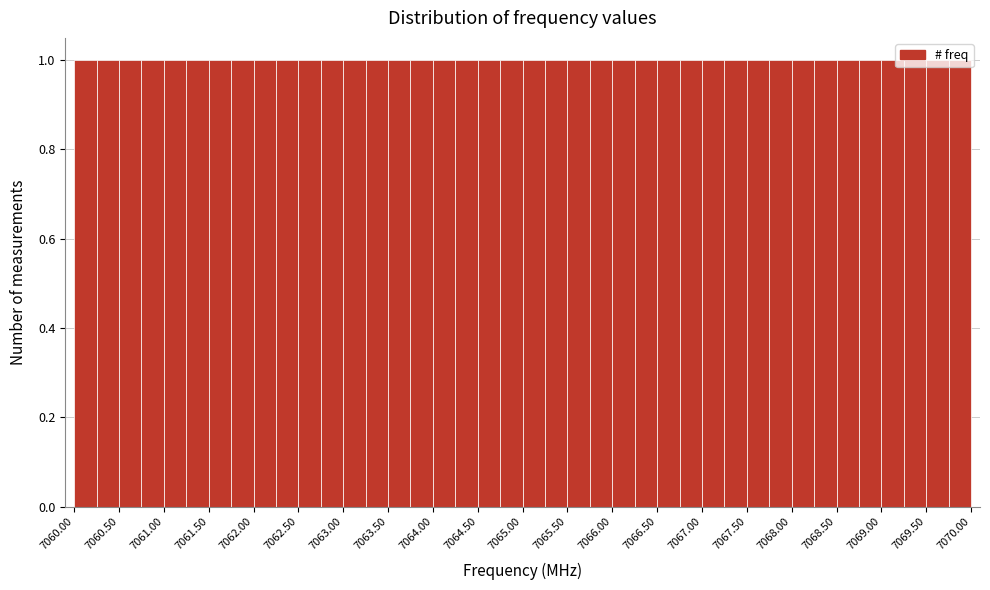

Reading left to right, list every bar in this chart as the range it spans on the x-axis followed by its height. The values are not printed on the chart, so give them approximately, as read against the axis.

7060.00 to 7060.25: 1
7060.25 to 7060.50: 1
7060.50 to 7060.75: 1
7060.75 to 7061.00: 1
7061.00 to 7061.25: 1
7061.25 to 7061.50: 1
7061.50 to 7061.75: 1
7061.75 to 7062.00: 1
7062.00 to 7062.25: 1
7062.25 to 7062.50: 1
7062.50 to 7062.75: 1
7062.75 to 7063.00: 1
7063.00 to 7063.25: 1
7063.25 to 7063.50: 1
7063.50 to 7063.75: 1
7063.75 to 7064.00: 1
7064.00 to 7064.25: 1
7064.25 to 7064.50: 1
7064.50 to 7064.75: 1
7064.75 to 7065.00: 1
7065.00 to 7065.25: 1
7065.25 to 7065.50: 1
7065.50 to 7065.75: 1
7065.75 to 7066.00: 1
7066.00 to 7066.25: 1
7066.25 to 7066.50: 1
7066.50 to 7066.75: 1
7066.75 to 7067.00: 1
7067.00 to 7067.25: 1
7067.25 to 7067.50: 1
7067.50 to 7067.75: 1
7067.75 to 7068.00: 1
7068.00 to 7068.25: 1
7068.25 to 7068.50: 1
7068.50 to 7068.75: 1
7068.75 to 7069.00: 1
7069.00 to 7069.25: 1
7069.25 to 7069.50: 1
7069.50 to 7069.75: 1
7069.75 to 7070.00: 1